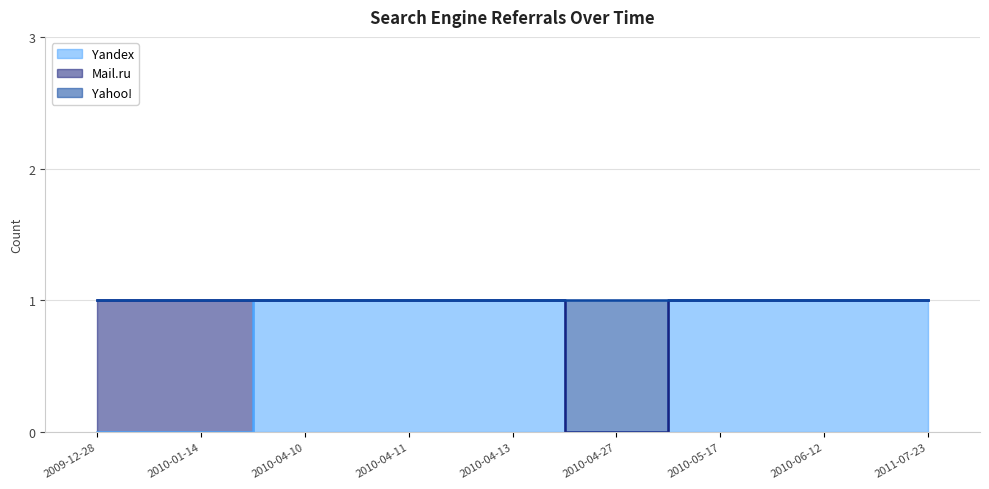

How many values in Yandex are above zero?

6